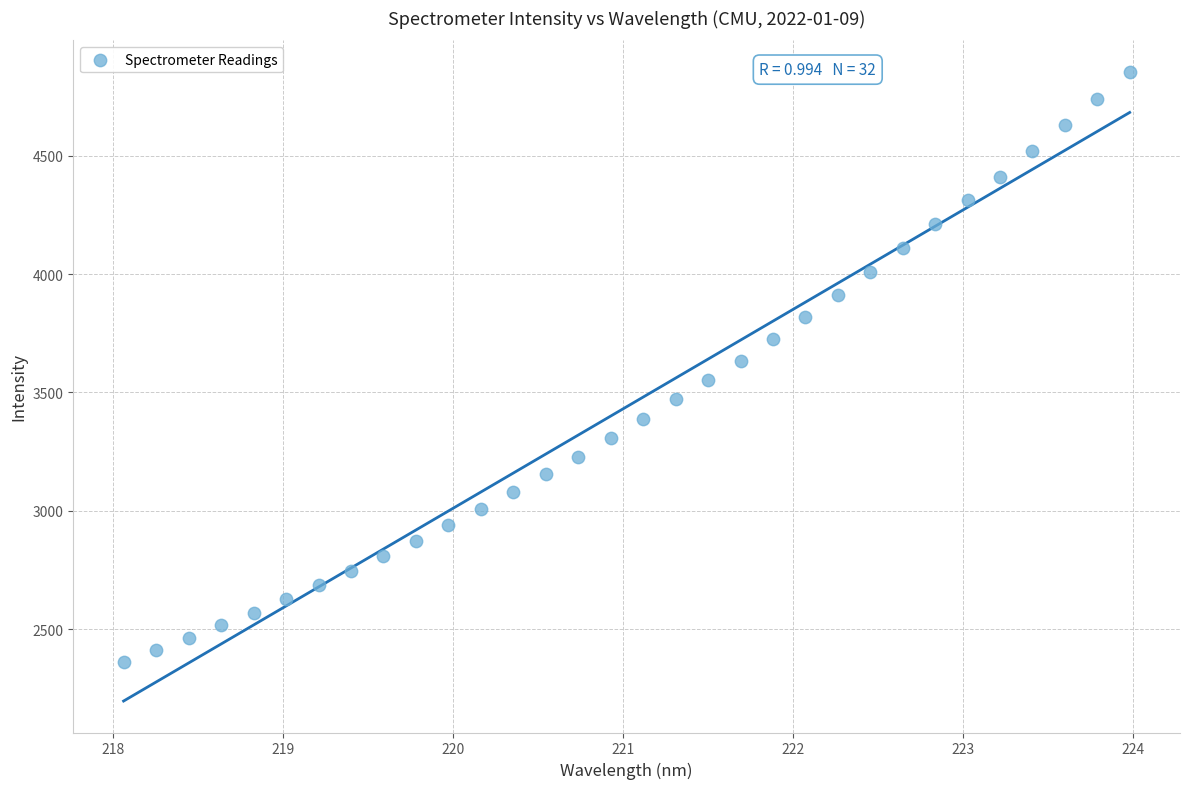

What is the range of X values (max minus min)?

5.9